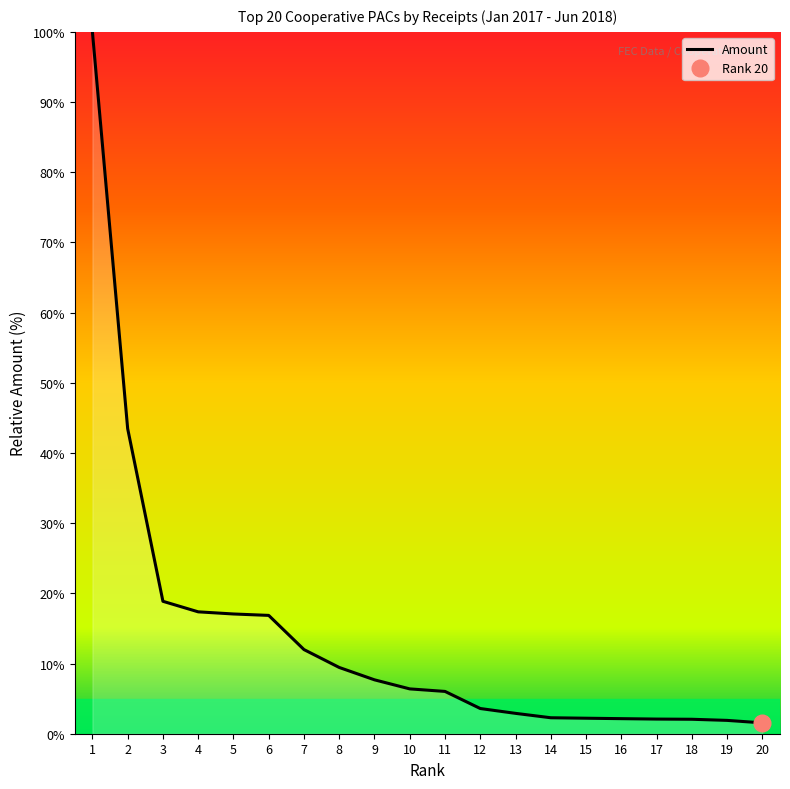

Which label corresponds to the largest value in the chart?

1